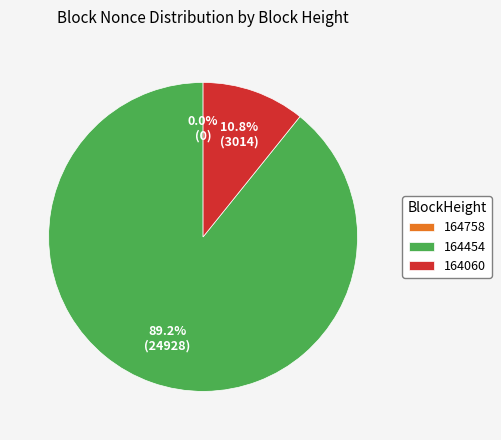

What is the change in value from 164454 to 164060?

-21914